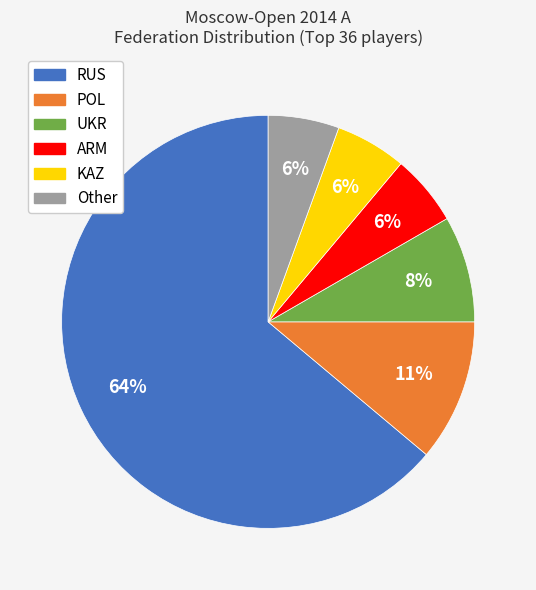

The POL slice represents 11% of the pie. True or false?

True